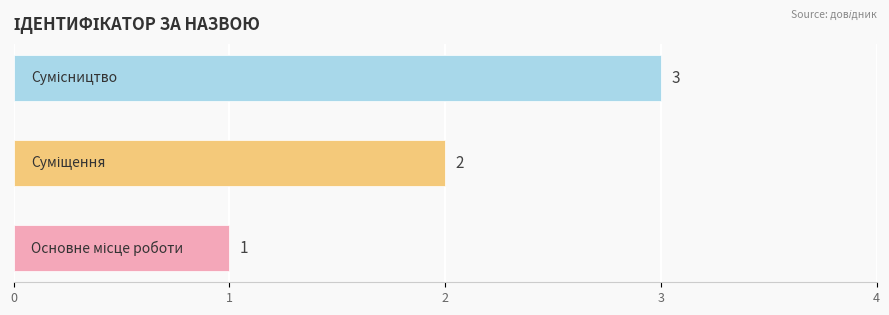

What is the greatest value displayed?

3